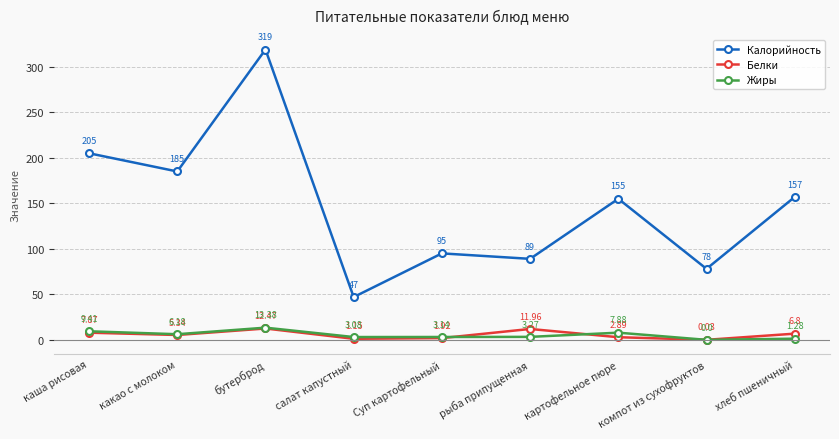

What is the label of the 8th point from the right?

какао с молоком